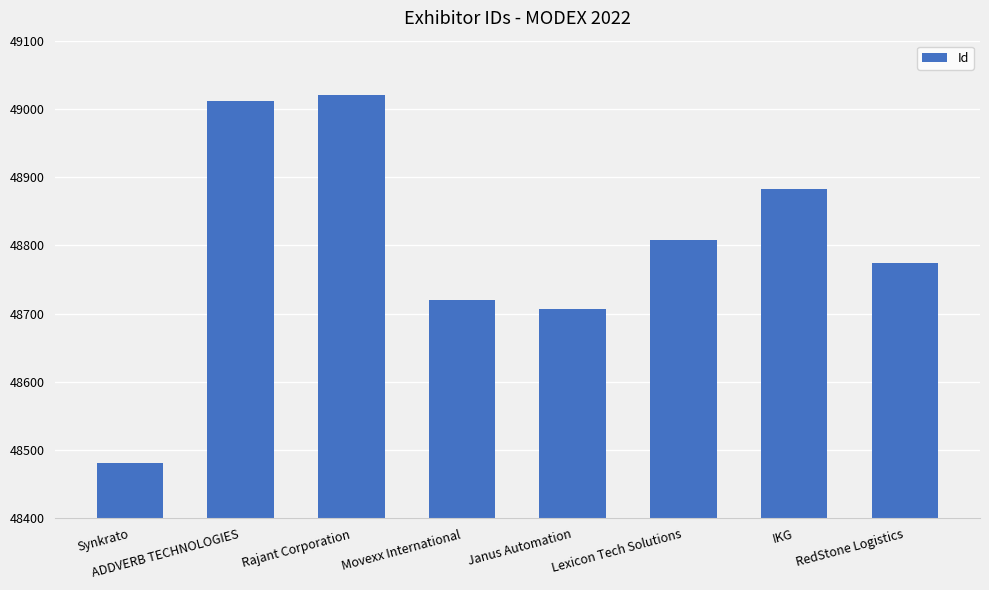

Are the bars grouped side by side (vs. stacked)?

No